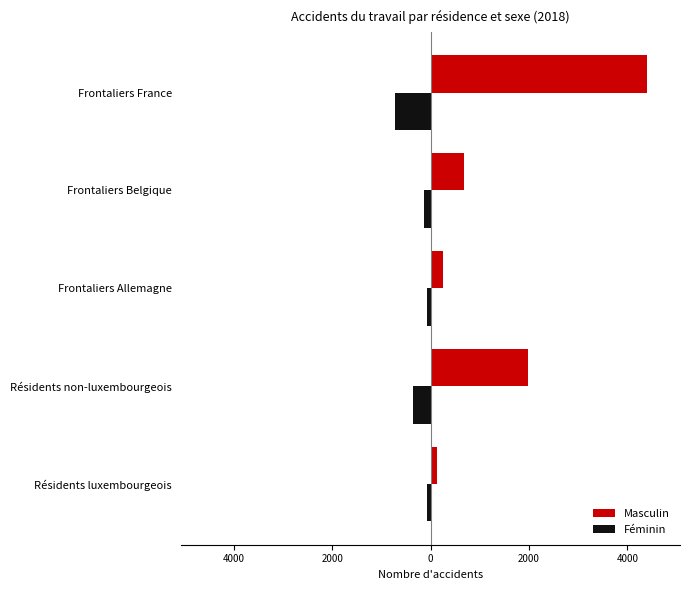

What are all the series names shown in the legend?

Masculin, Féminin